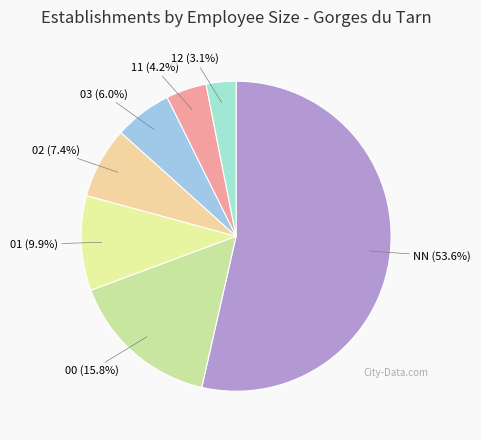

Which has a higher value, 11 or 12?

11